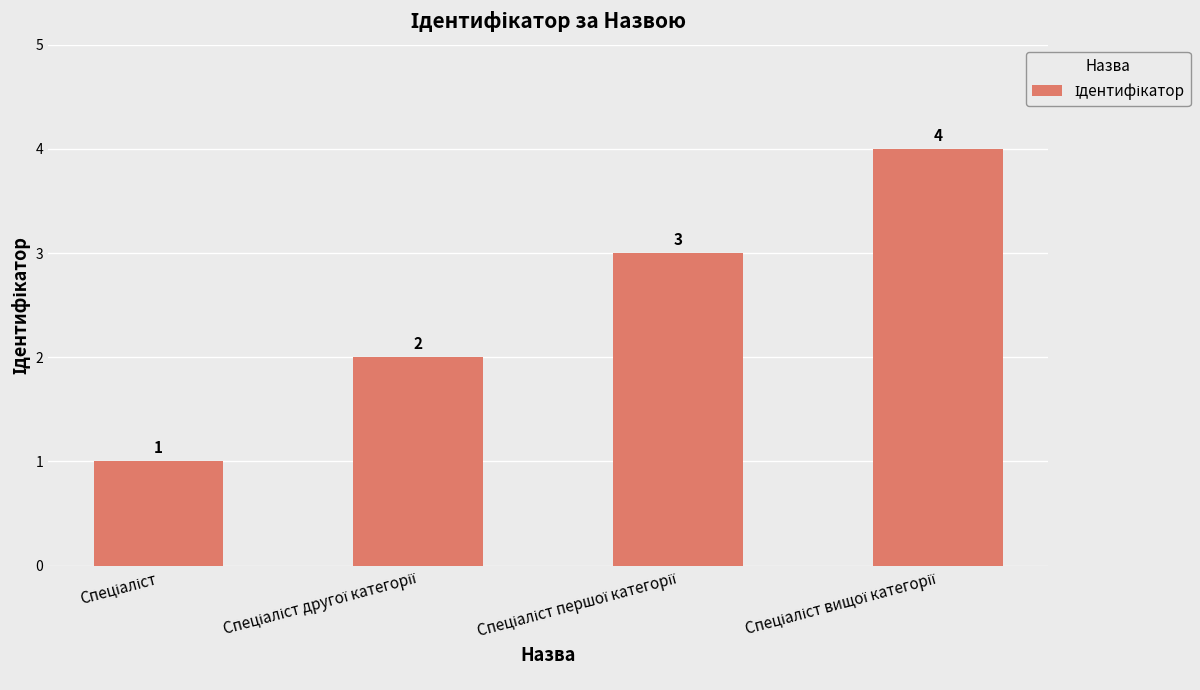

Count the values in the range 2 to 4.

3